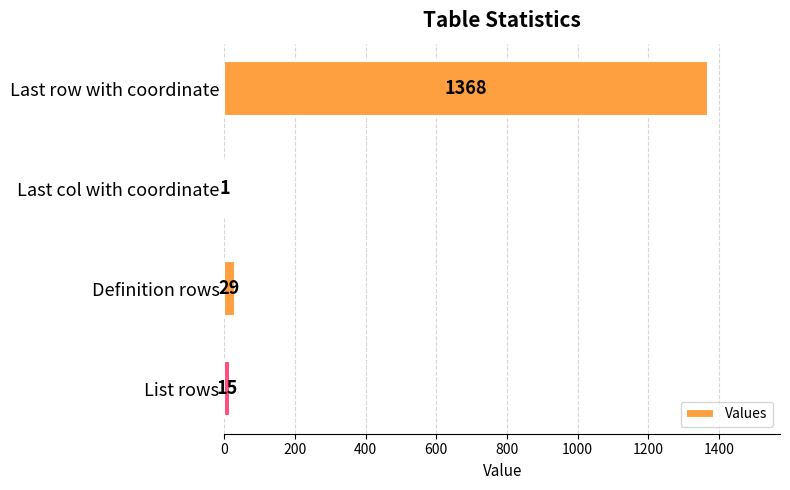

Where is the data nearest to the value 684?

Definition rows